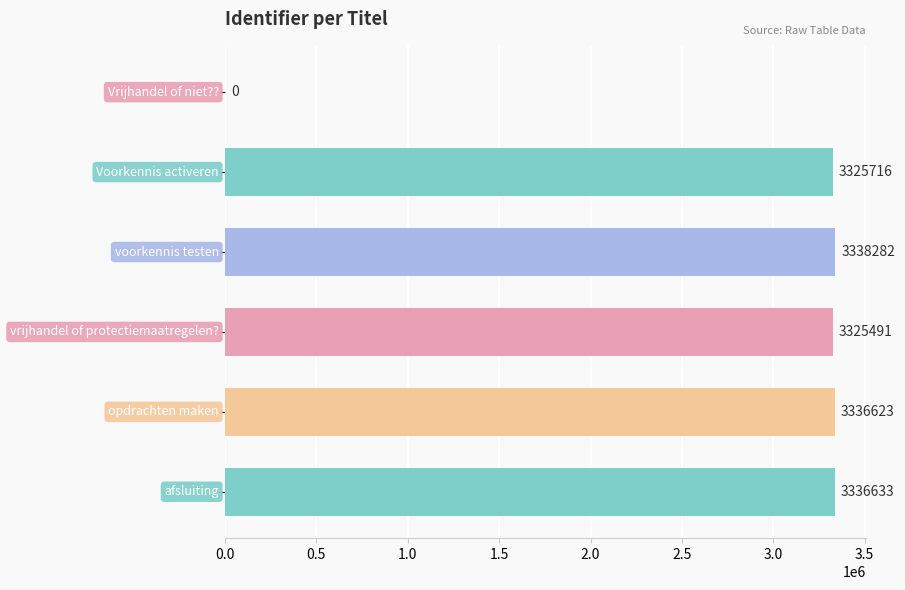

What is the sum of all values?

16662745